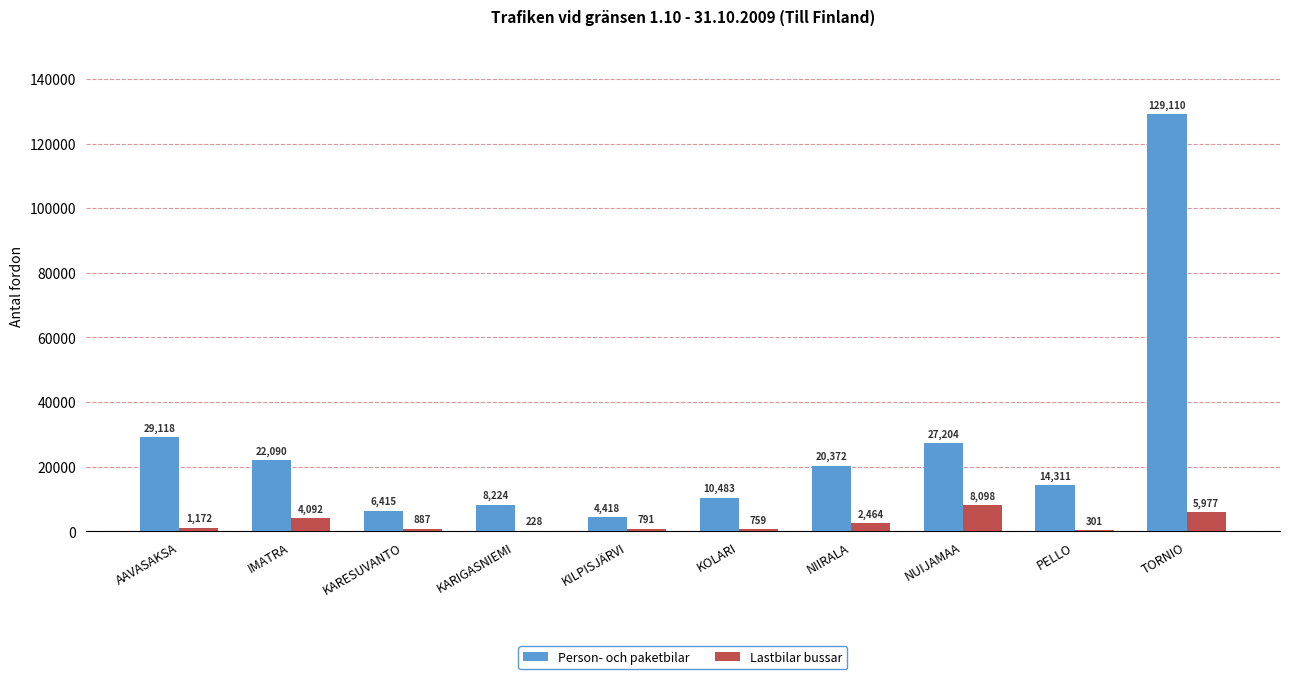

What is the sum of the Person- och paketbilar values at PELLO and KOLARI?

24794